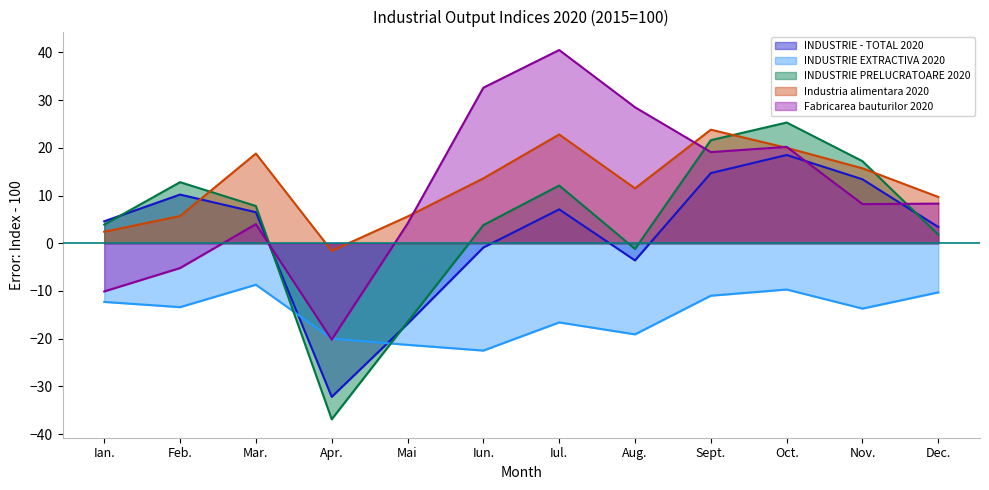

The Industria alimentara 2020 series shows 18.8 at Mar.. True or false?

True